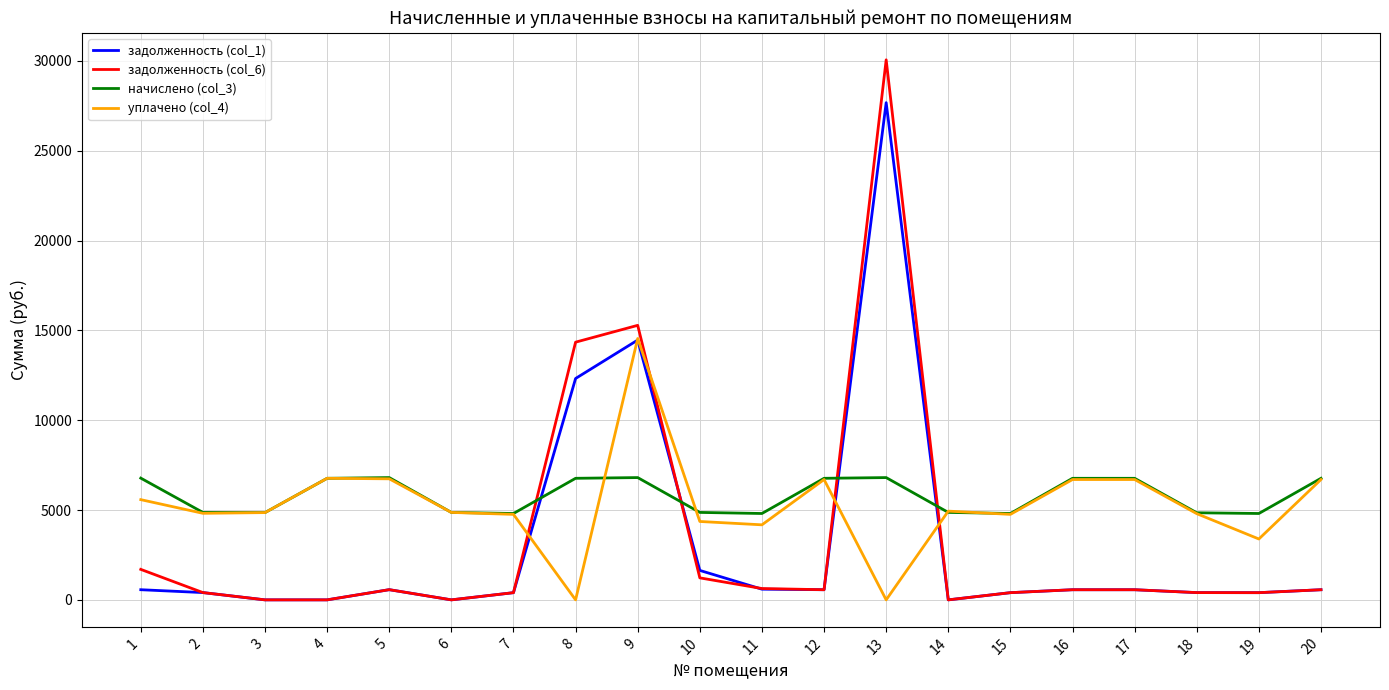

Where is задолженность (col_6) nearest to the value 15031?

9